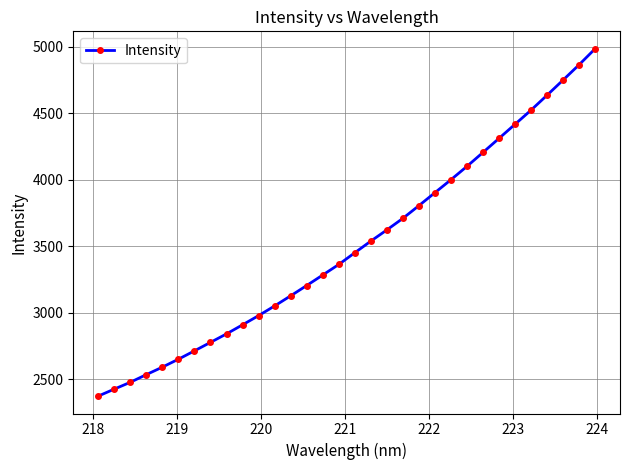

What is the value of the 18th point from the left?

3540.0